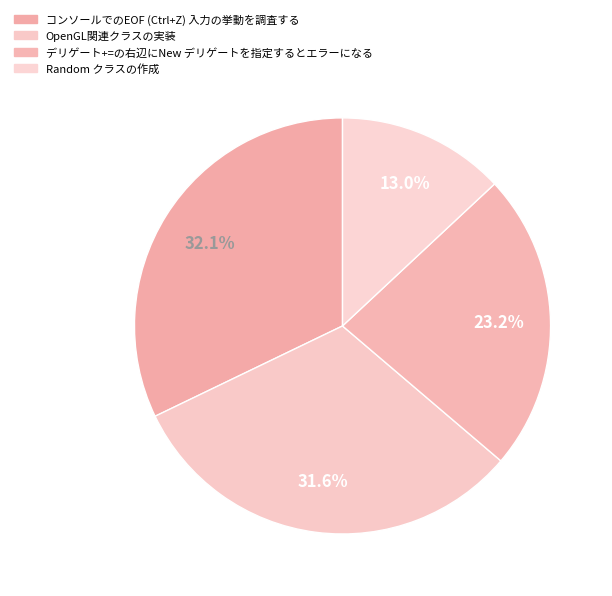

Combined, what portion of the pie is デリゲート+=の右辺にNew デリゲートを指定するとエラーになる and Random クラスの作成?

36.2%